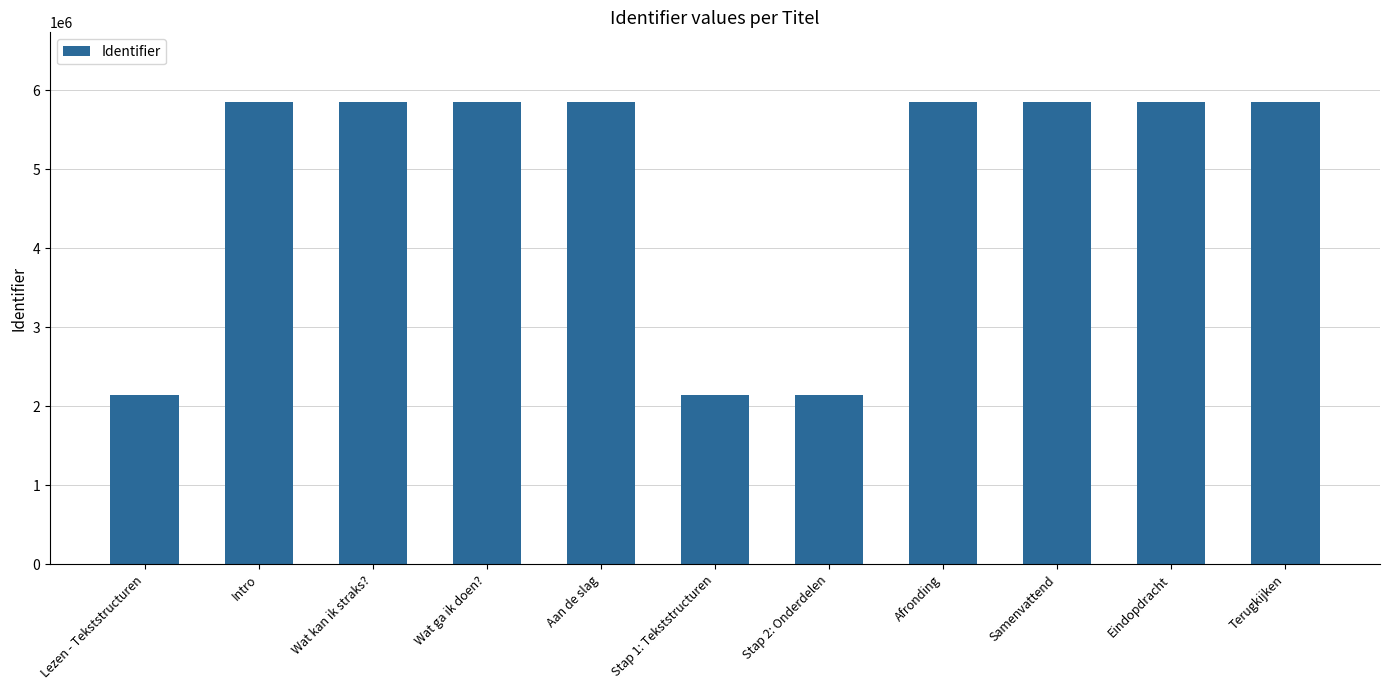

What is the label of the 8th bar from the left?

Afronding